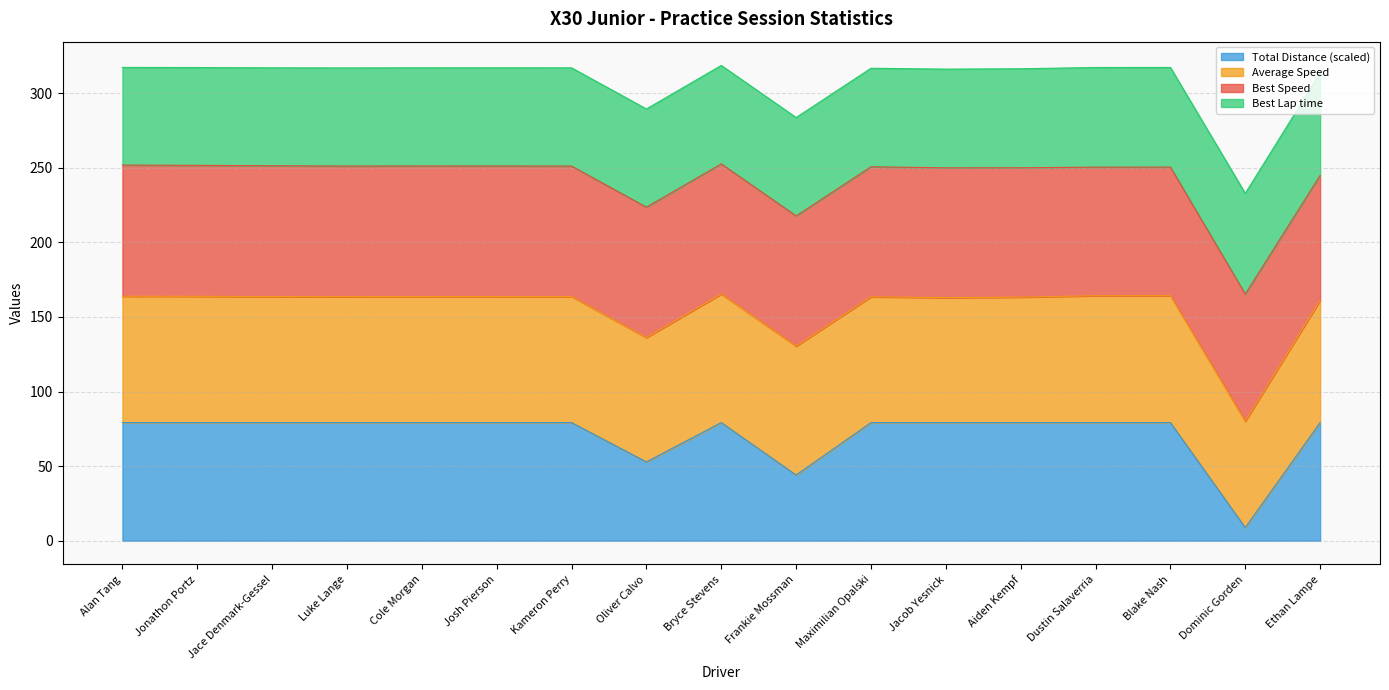

What are all the series names shown in the legend?

Total Distance (scaled), Average Speed, Best Speed, Best Lap time